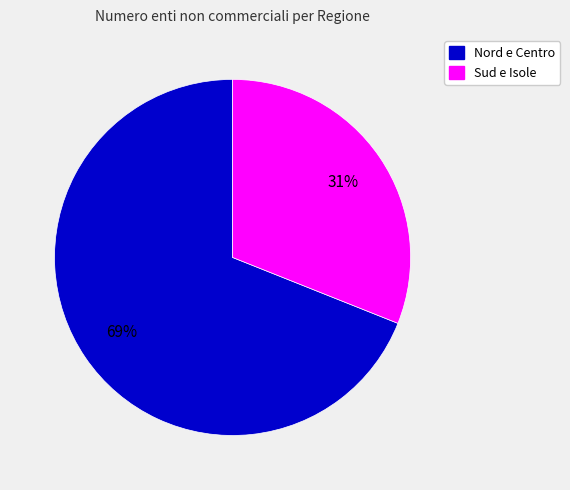

To the nearest percent, what is the average slice percentage?

50%